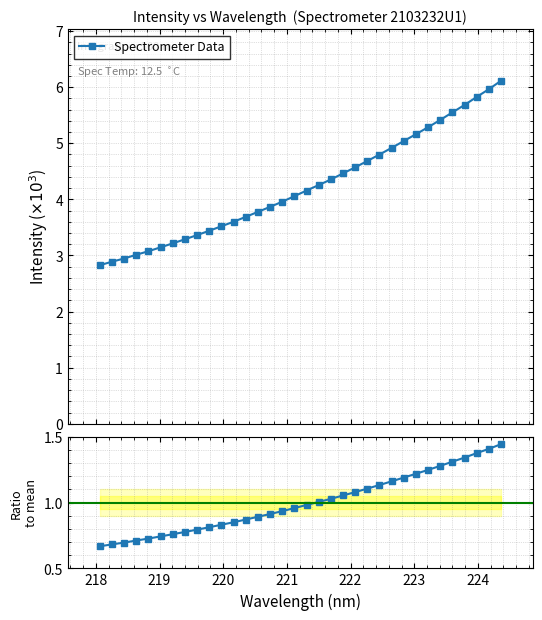

What is the value of the Spectrometer Data point at the 8th from the left?

3.3